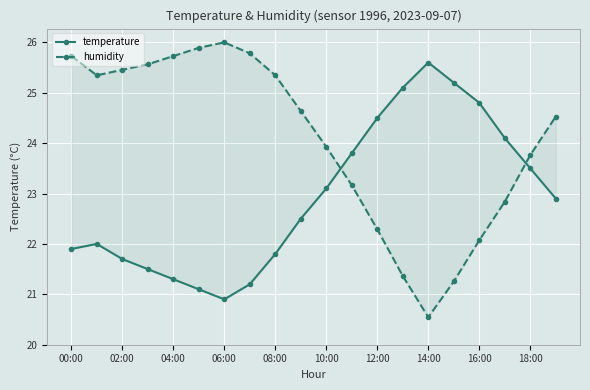

Does the chart display data point markers on the line(s)?

Yes